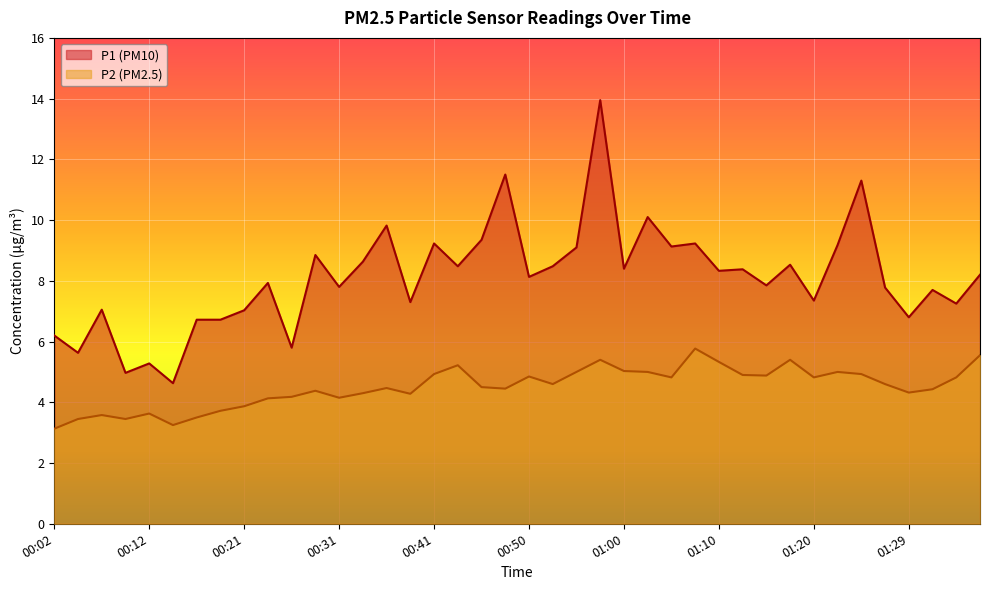

Between 01:37 and 00:14, which is larger?

01:37